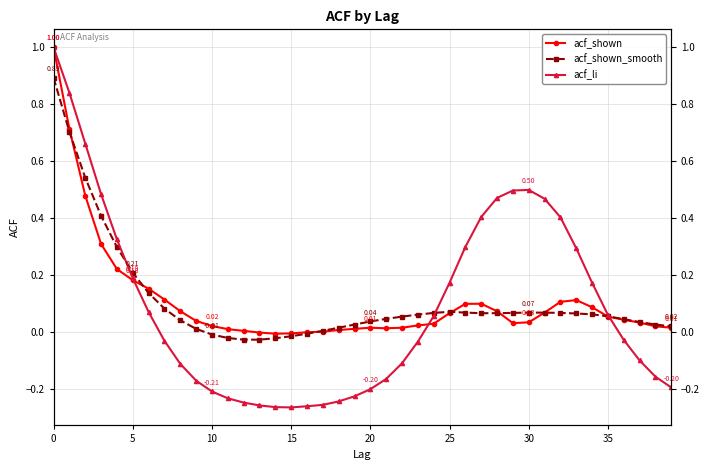

What is the label of the 15th point from the right?

25